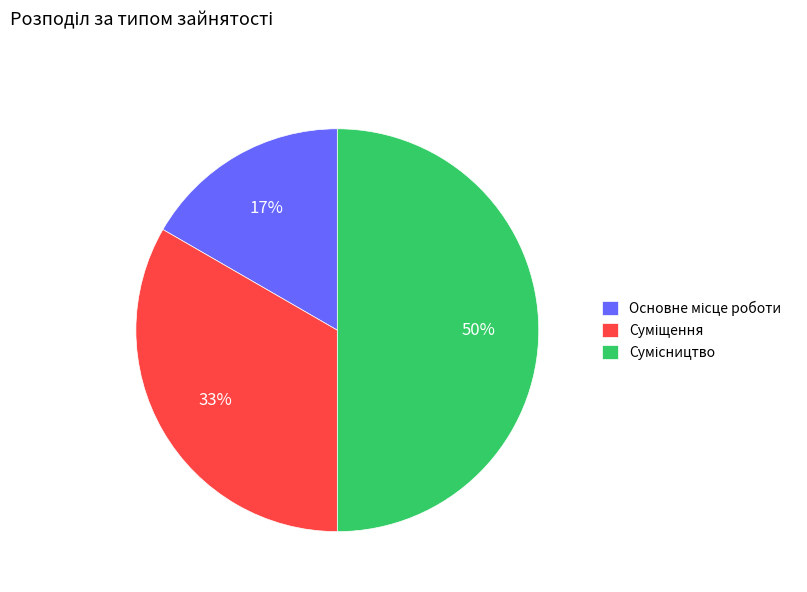

To the nearest percent, what is the average slice percentage?

33%